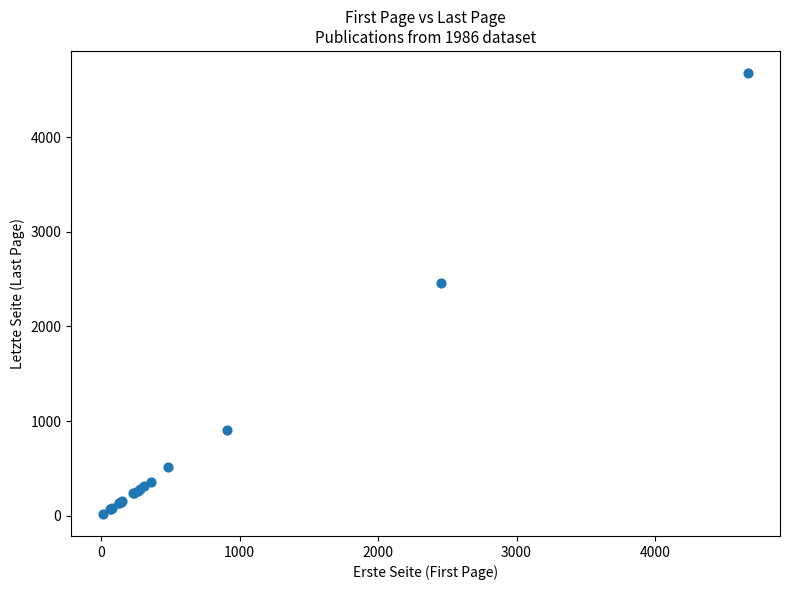

What Y value in the scatter plot is closest to 2348?

2459